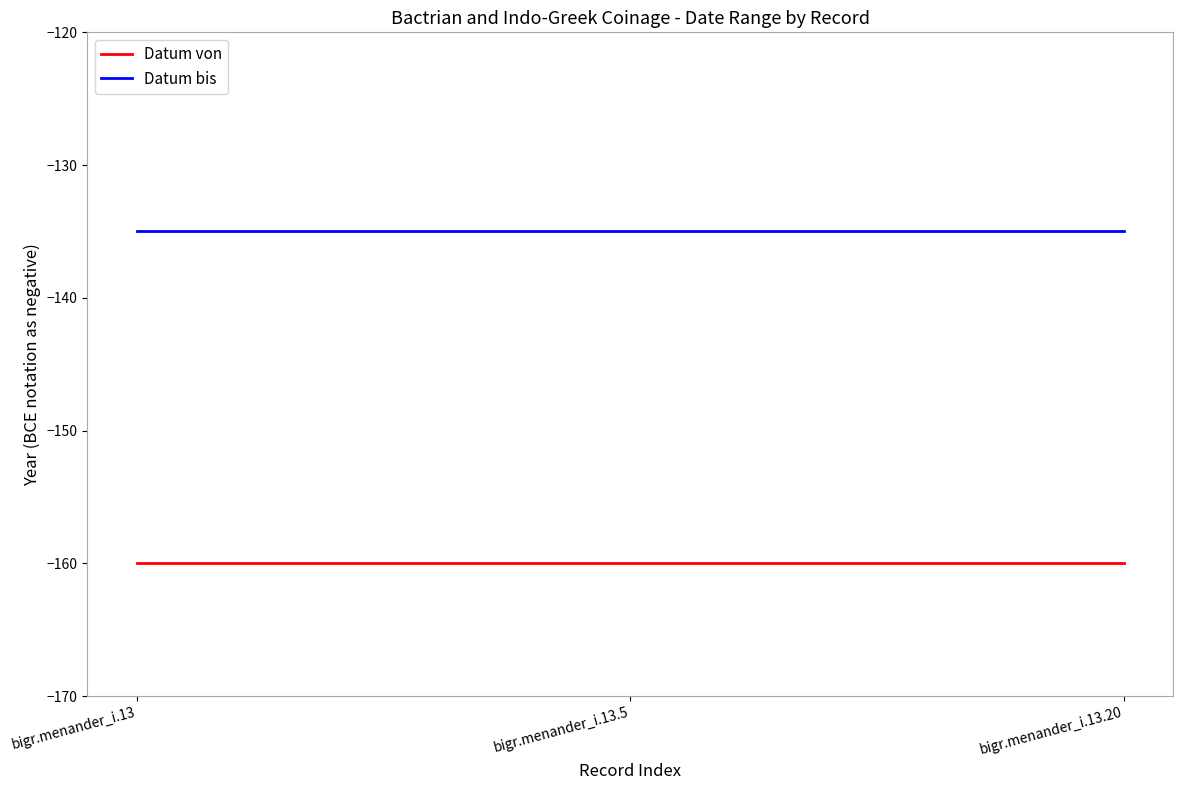

What is the lowest value of the Datum von series?

-160